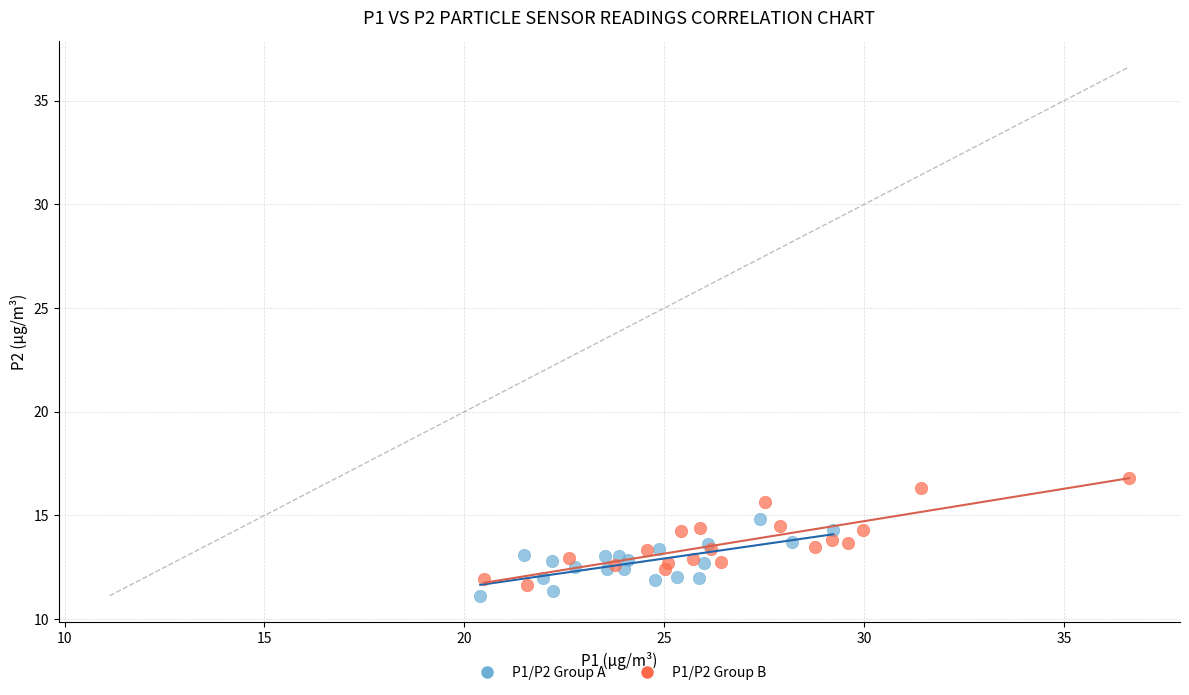

Which series contains the highest Y value?

P1/P2 Group B